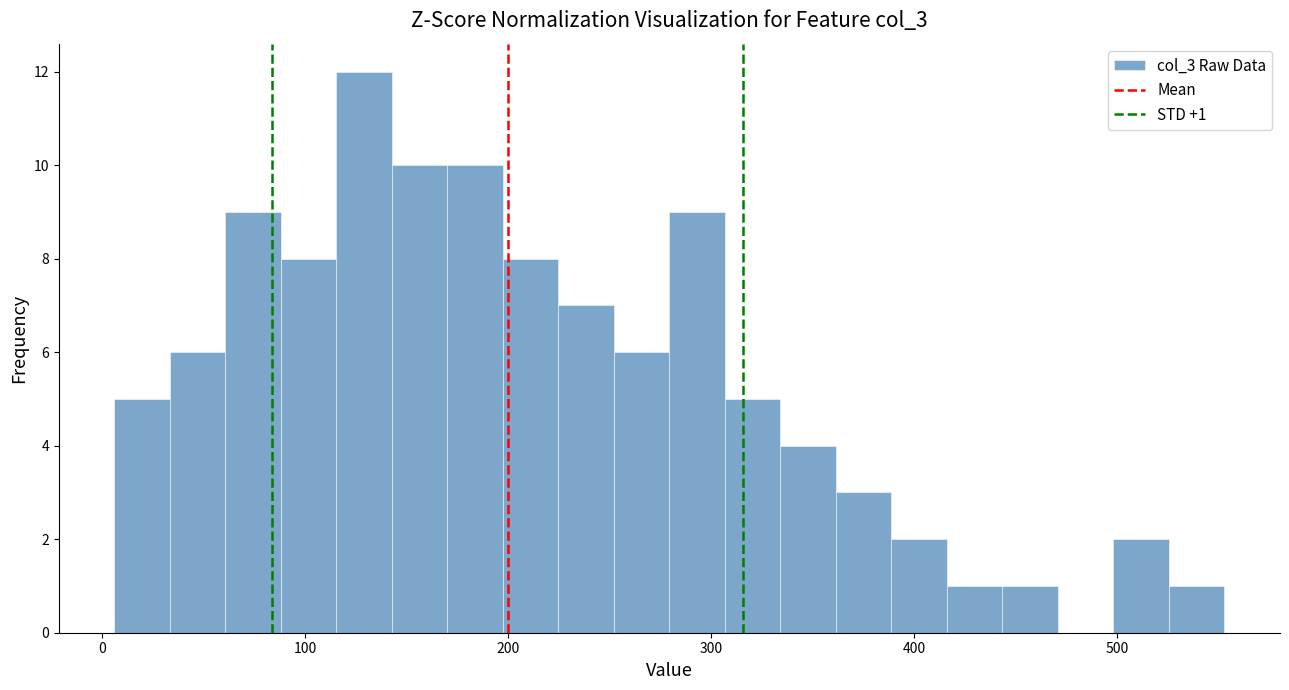

Around what value on the x-axis is the tallest bar? Give the approximate position of its centre, as read against the axis.

130